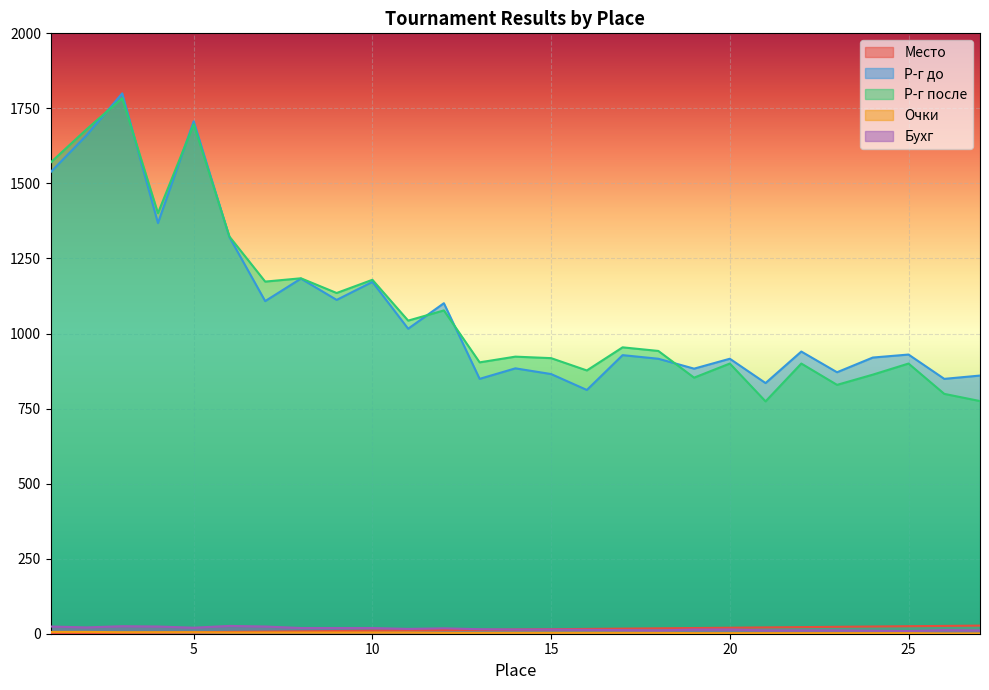

True or false: Р-г после and Очки cross at least once.

False